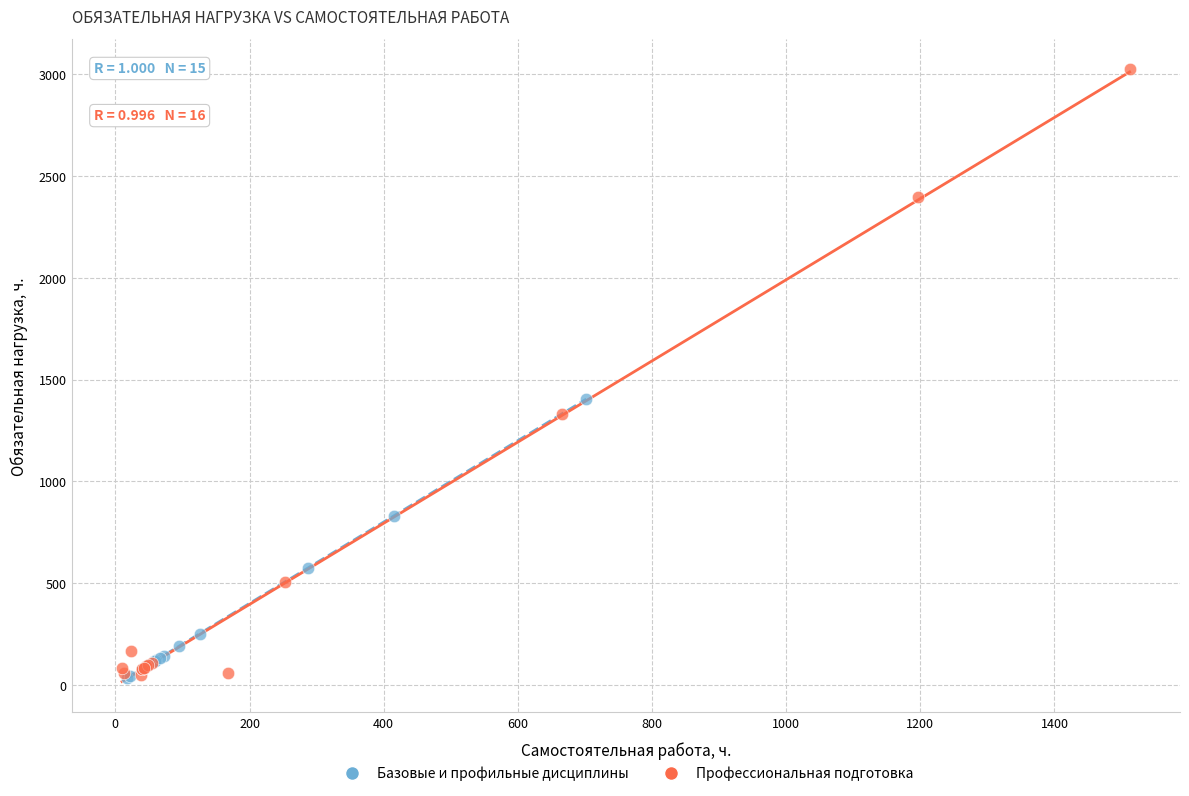

Which series contains the highest Y value?

Профессиональная подготовка